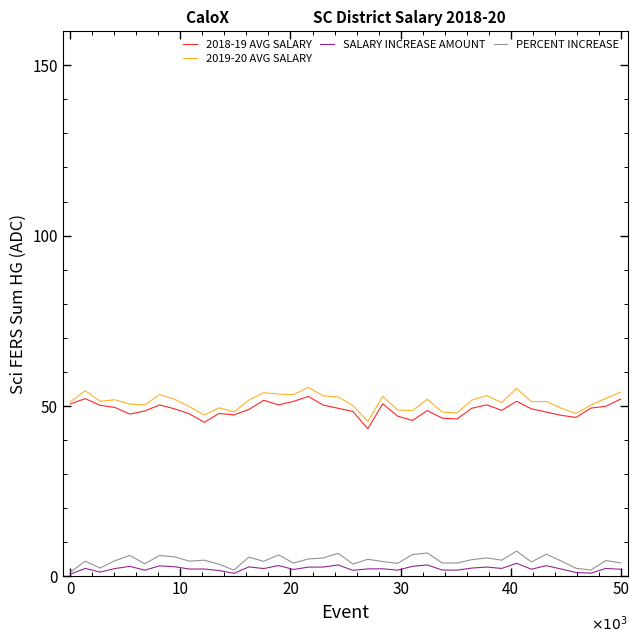

How many distinct data groups are displayed?

4